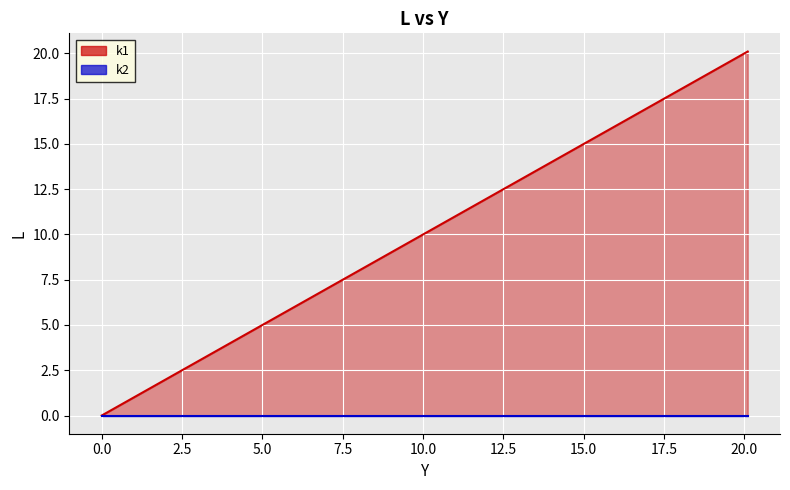

Reading left to right, list all the values displayed in this chart.

0.0	1.0	2.0	3.1	4.1	5.1	6.1	7.1	8.1	9.1	10.1	11.1	12.1	13.1	14.1	15.1	16.1	17.1	18.1	19.1	20.1